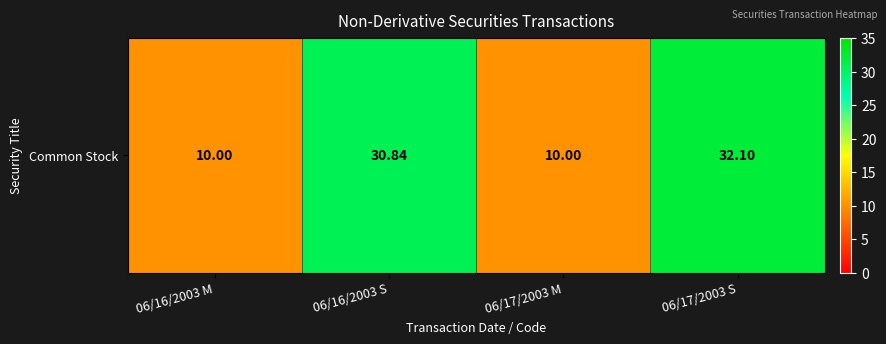

Reading left to right, extract all data points from this chart.

06/16/2003 M=10.0	06/16/2003 S=30.8	06/17/2003 M=10.0	06/17/2003 S=32.1